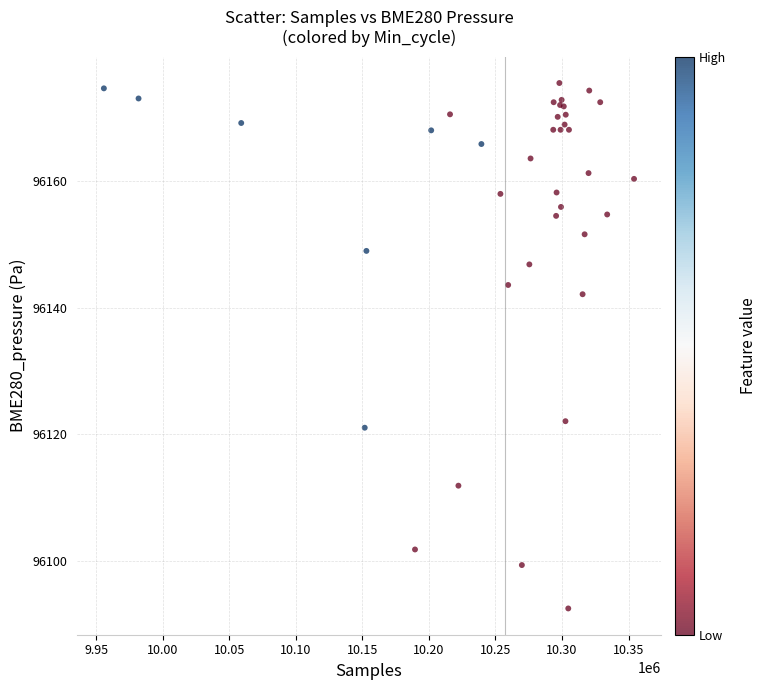

What Y value in the scatter plot is closest to 96134?

96142.1